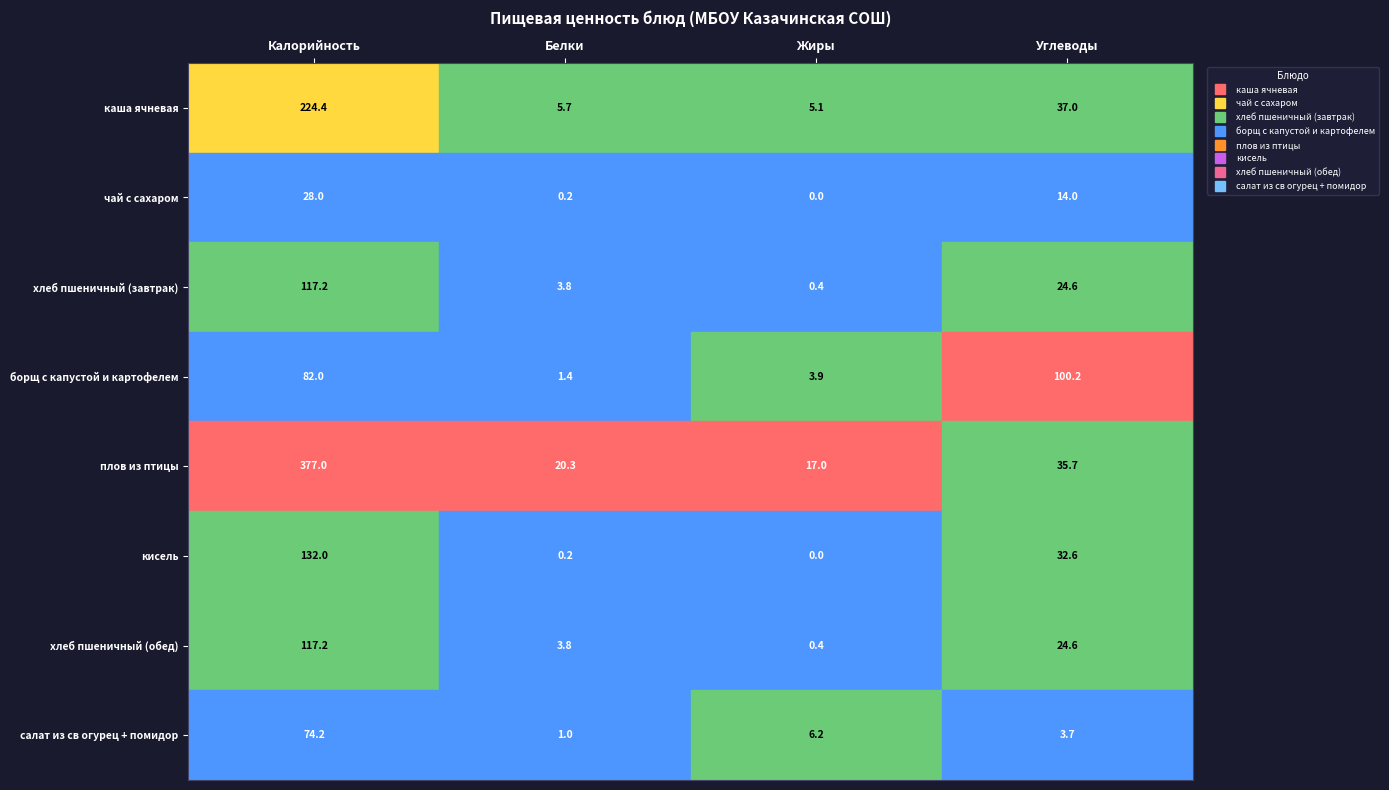

List the labels in order of хлеб пшеничный (завтрак) value, smallest first.

Жиры, Белки, Углеводы, Калорийность